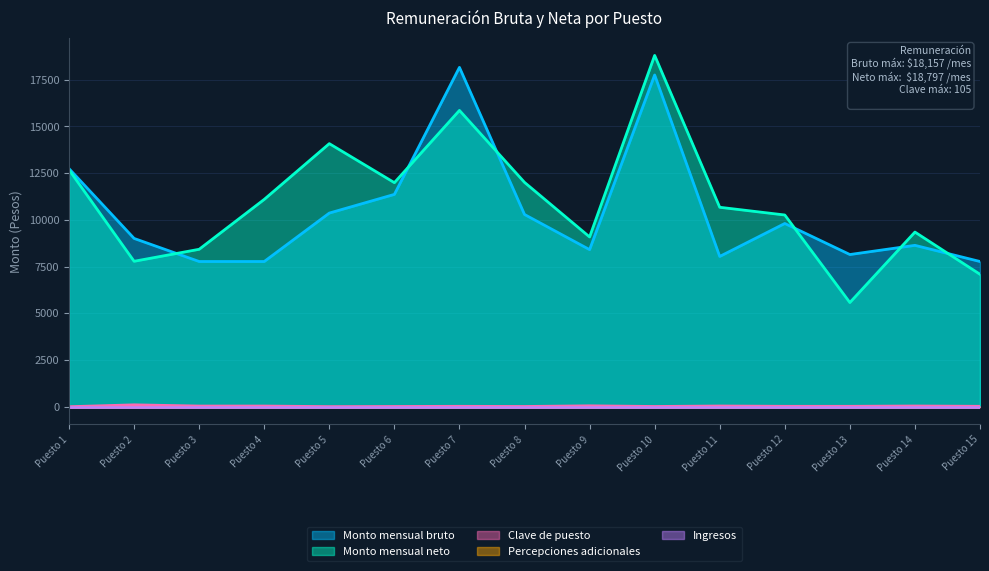

What is the value of the Clave de puesto point at the 7th from the left?

26